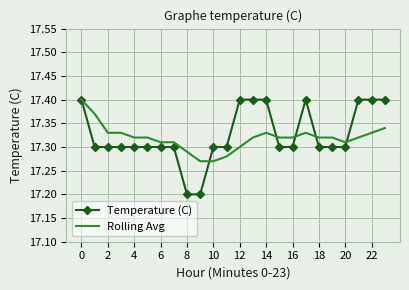

Which series has the largest range (max minus min)?

Temperature (C)